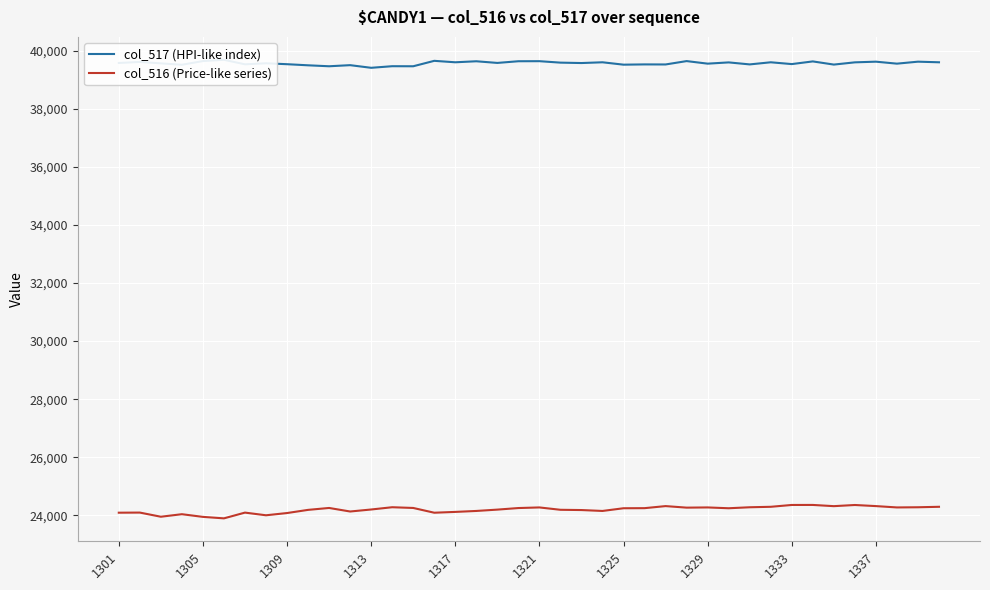

At how many categories does at least one series exceed 37380?

40